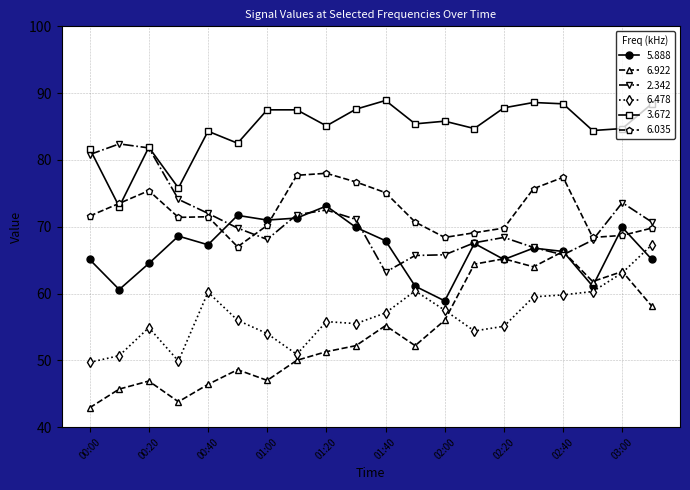

What is the value of the 6.478 point at the 18th from the left?

60.3